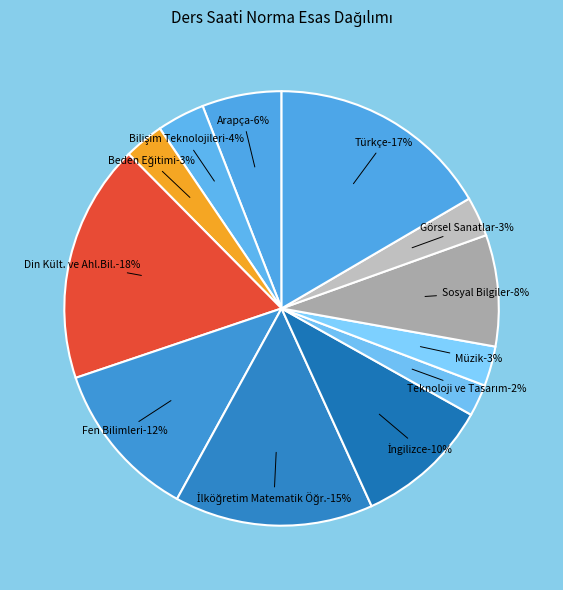

Combined, do Rehberlik and Din Kült. ve Ahl.Bil. account for over 50%?

No